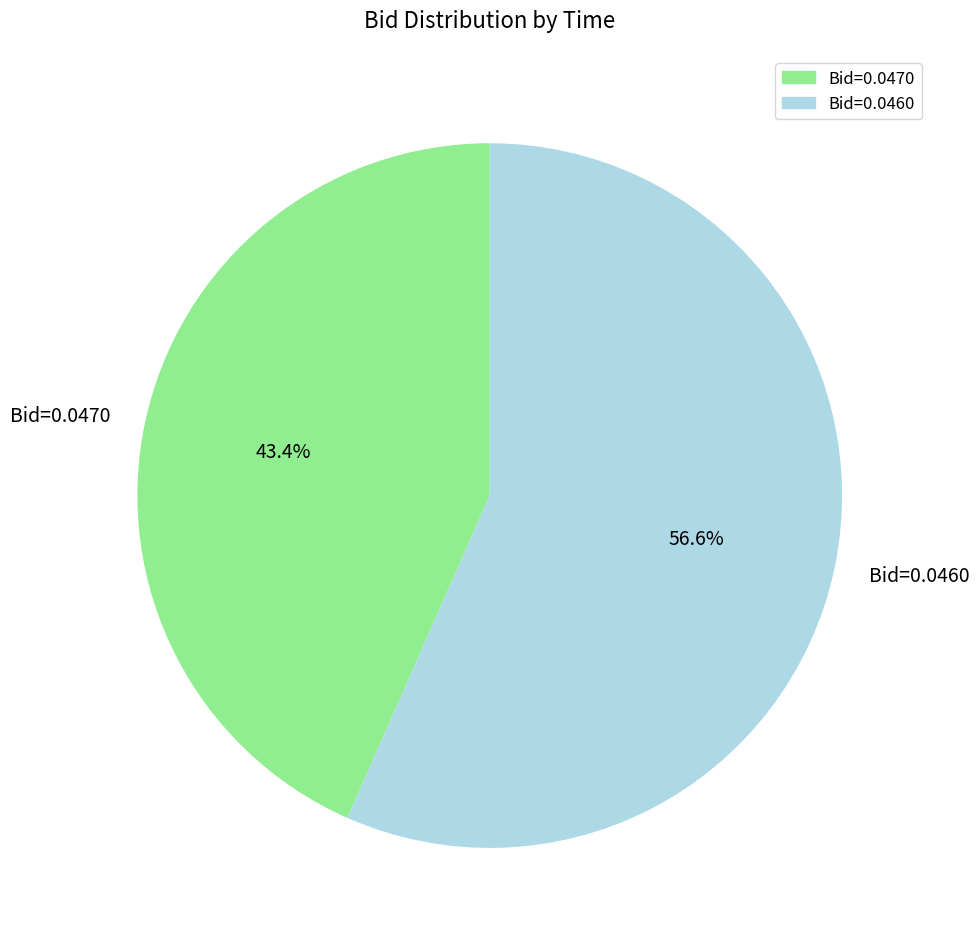

What is the smallest slice in the pie chart?

Bid=0.0470